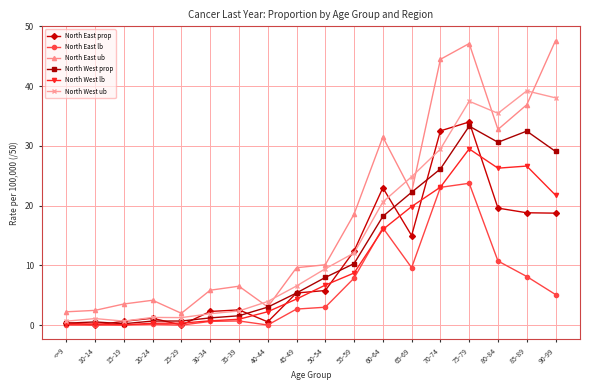

How many data points does each series have?

18